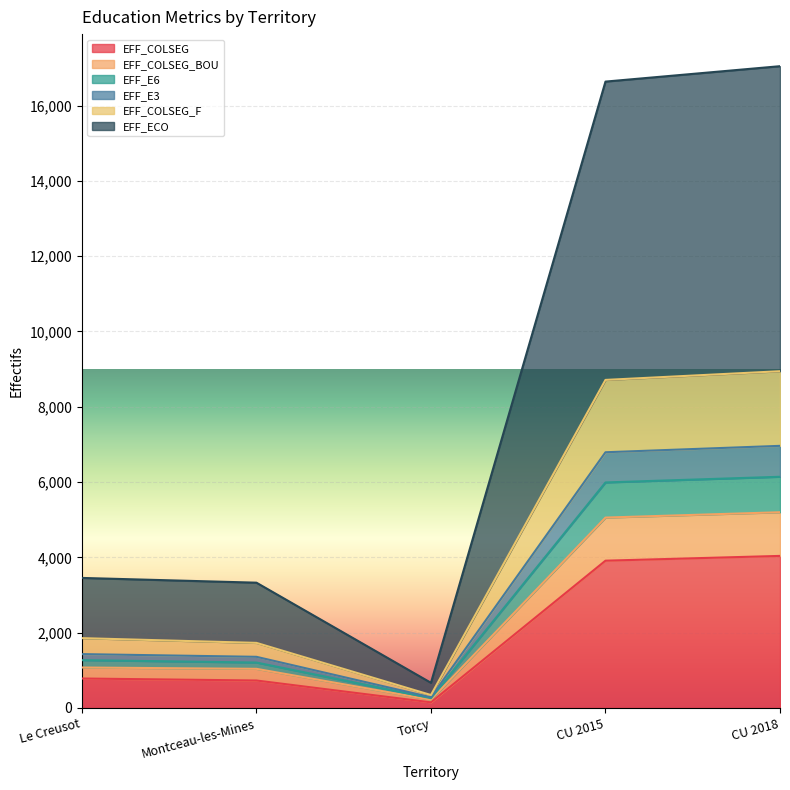

Reading left to right, list all the values displayed in this chart.

EFF_COLSEG: Le Creusot=782	Montceau-les-Mines=729	Torcy=149	CU 2015=3911	CU 2018=4038
EFF_COLSEG_BOU: Le Creusot=1074	Montceau-les-Mines=1039	Torcy=219	CU 2015=5056	CU 2018=5198
EFF_E6: Le Creusot=1854	Montceau-les-Mines=1728	Torcy=343	CU 2015=8712	CU 2018=8943
EFF_E3: Le Creusot=1430	Montceau-les-Mines=1358	Torcy=284	CU 2015=6791	CU 2018=6961
EFF_COLSEG_F: Le Creusot=1270	Montceau-les-Mines=1206	Torcy=260	CU 2015=5989	CU 2018=6140
EFF_ECO: Le Creusot=3453	Montceau-les-Mines=3327	Torcy=668	CU 2015=16635	CU 2018=17044